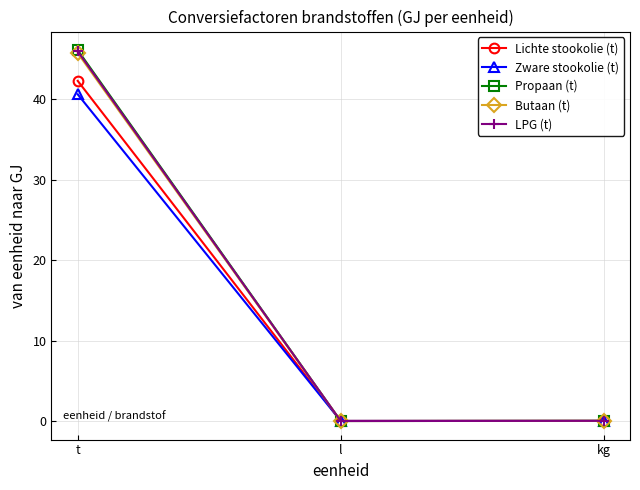

At which category is the sum across all series the highest?

t